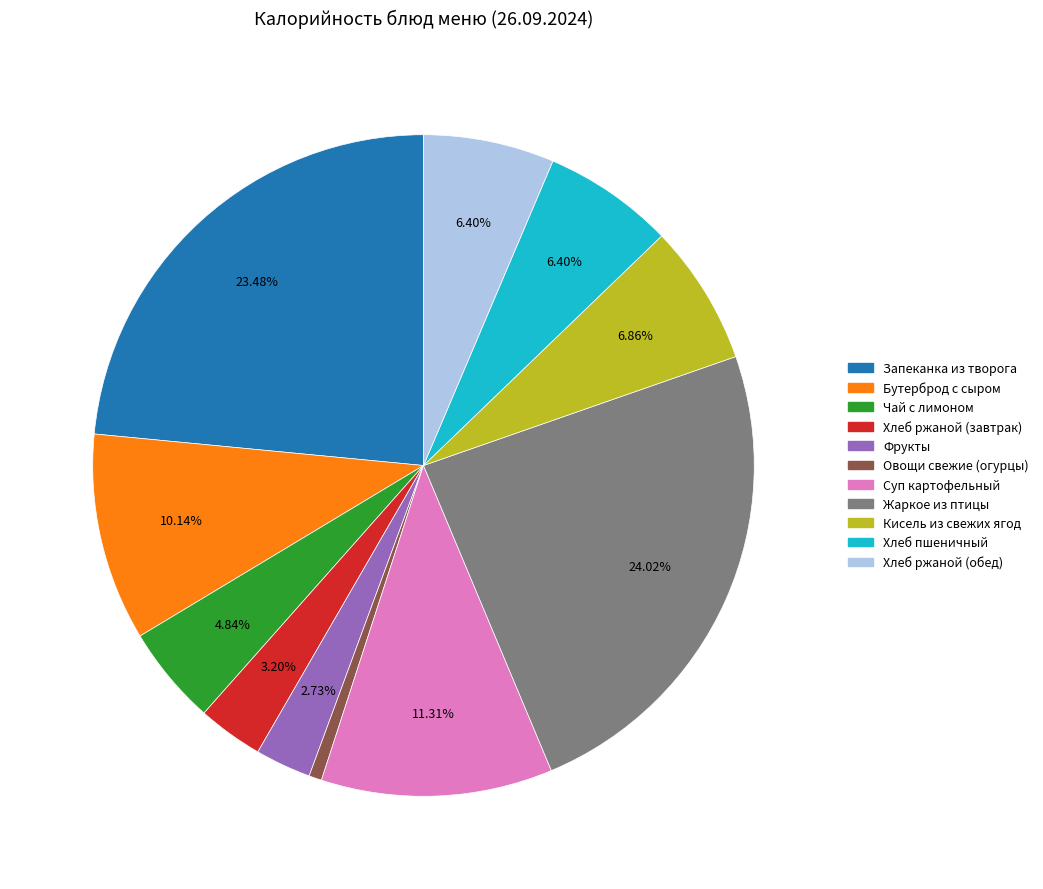

Is there a majority slice in this chart?

No